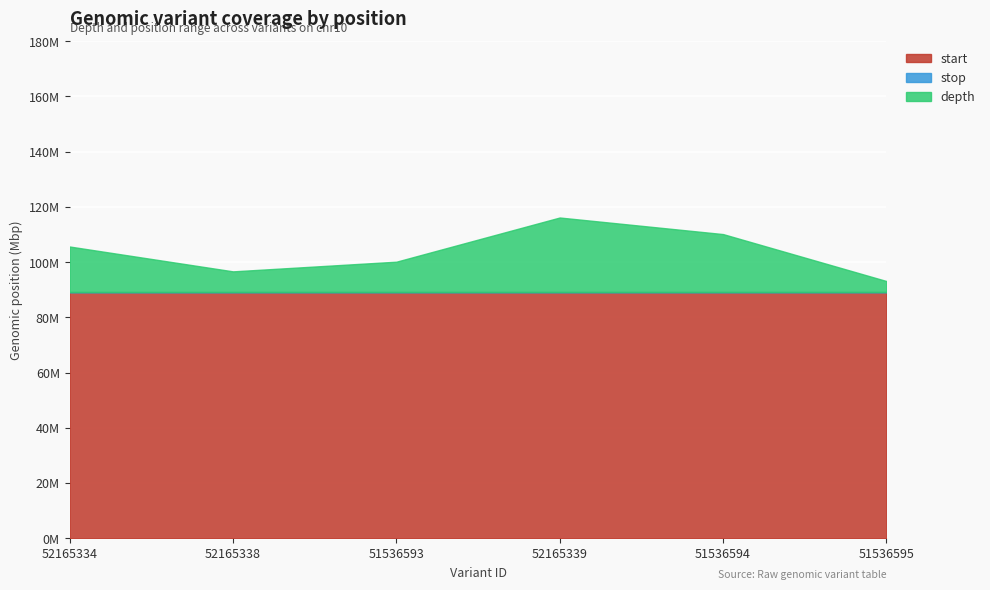

Between 51536593 and 51536594, which series saw the biggest shift?

depth